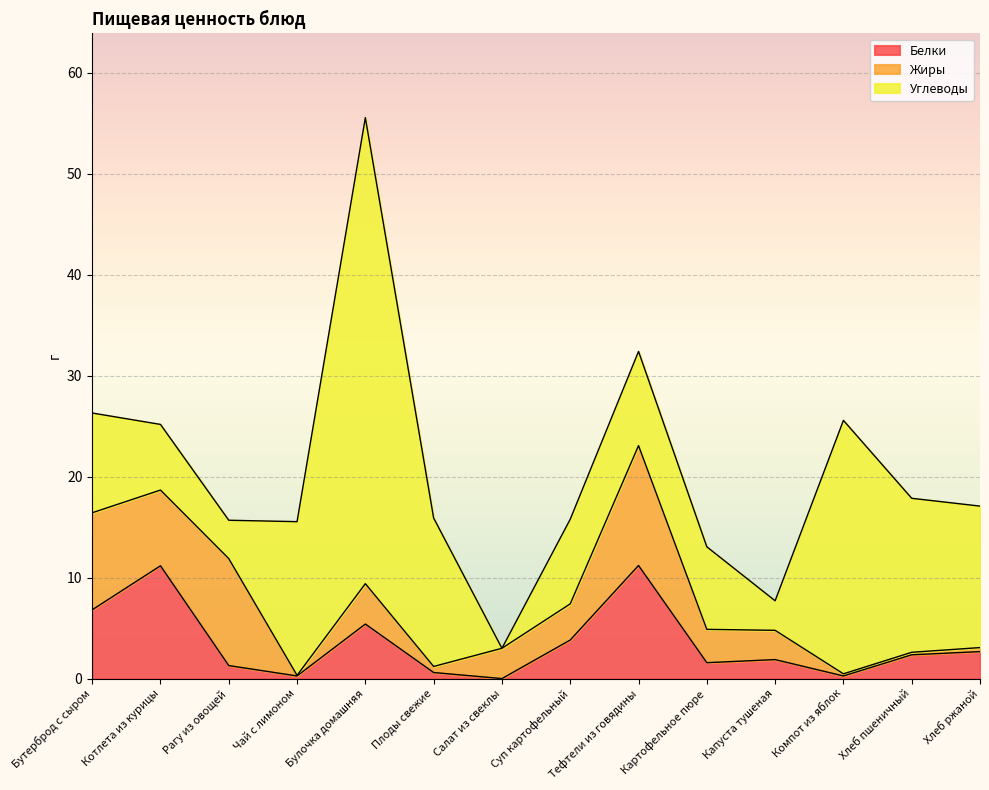

True or false: Углеводы has a value of 2.4 at Бутерброд с сыром.

False